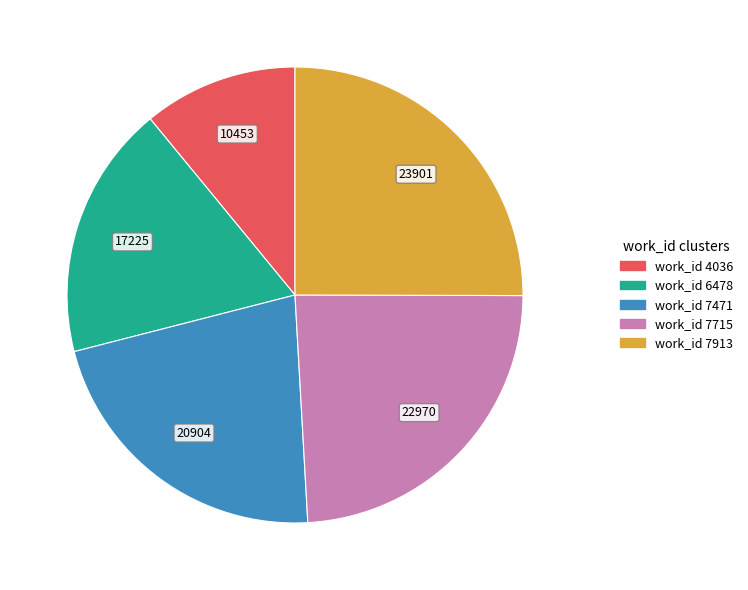

Is there a majority slice in this chart?

No